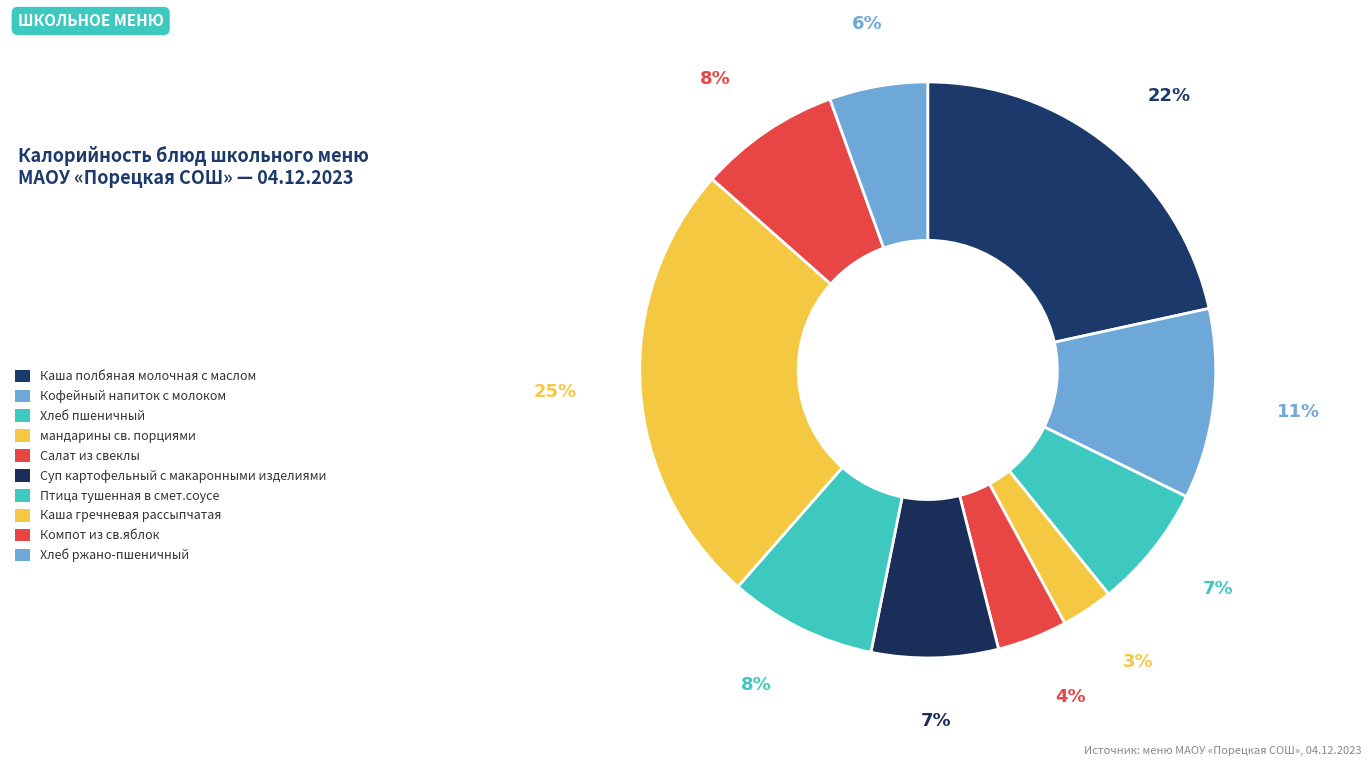

What percentage is the Птица тушенная в смет.соусе slice, to the nearest percent?

8%